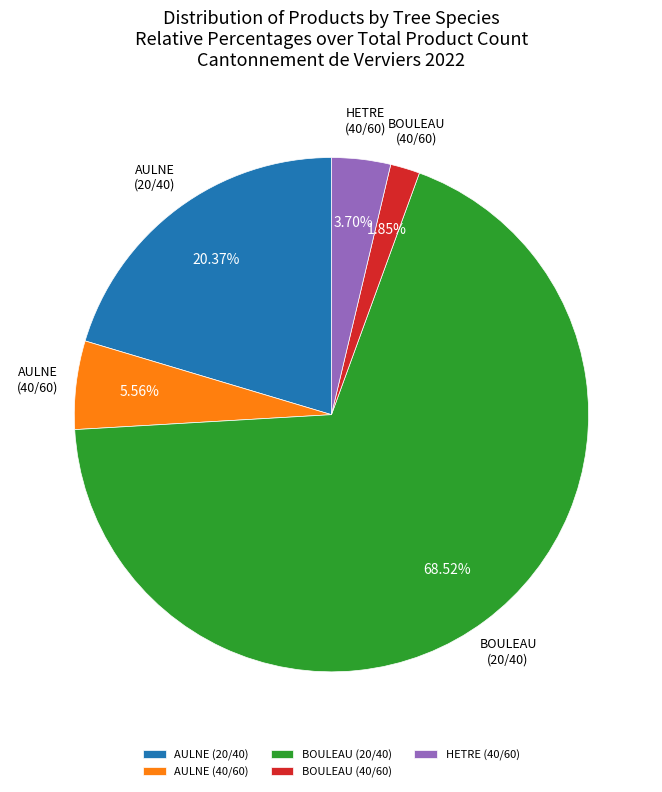

Which category has the biggest portion of the pie?

BOULEAU (20/40)